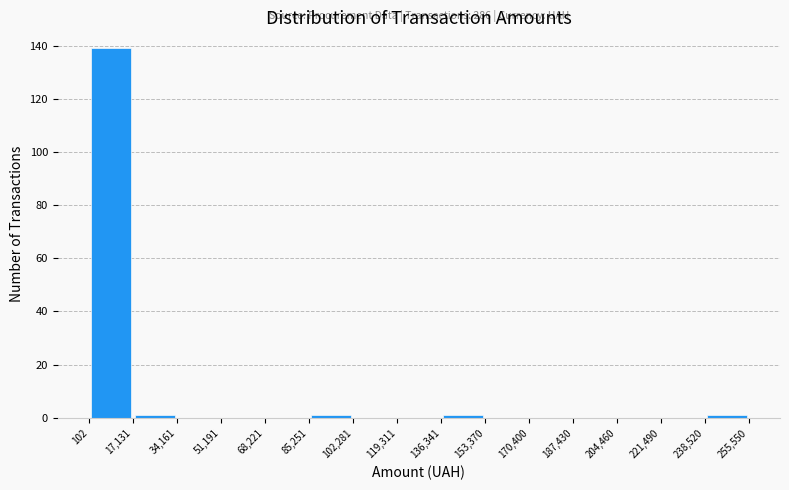

Which range on the x-axis has the tallest bar?

102 to 17,131